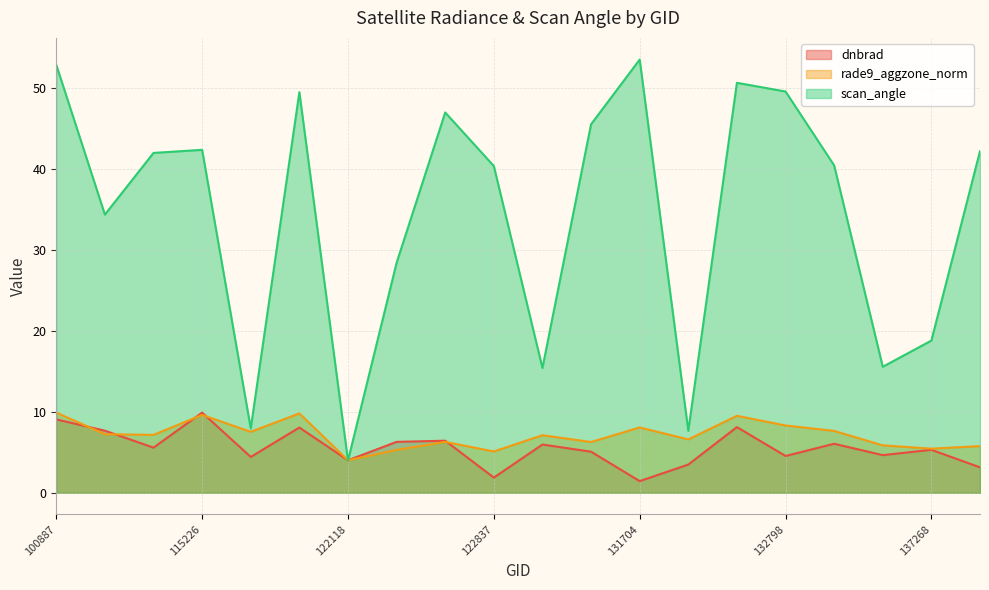

What is the sum of all dnbrad values?

111.1